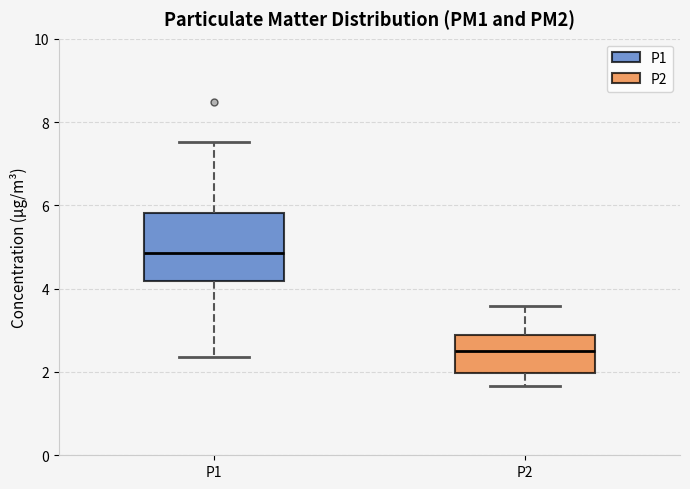

Which box's median line is the highest?

P1